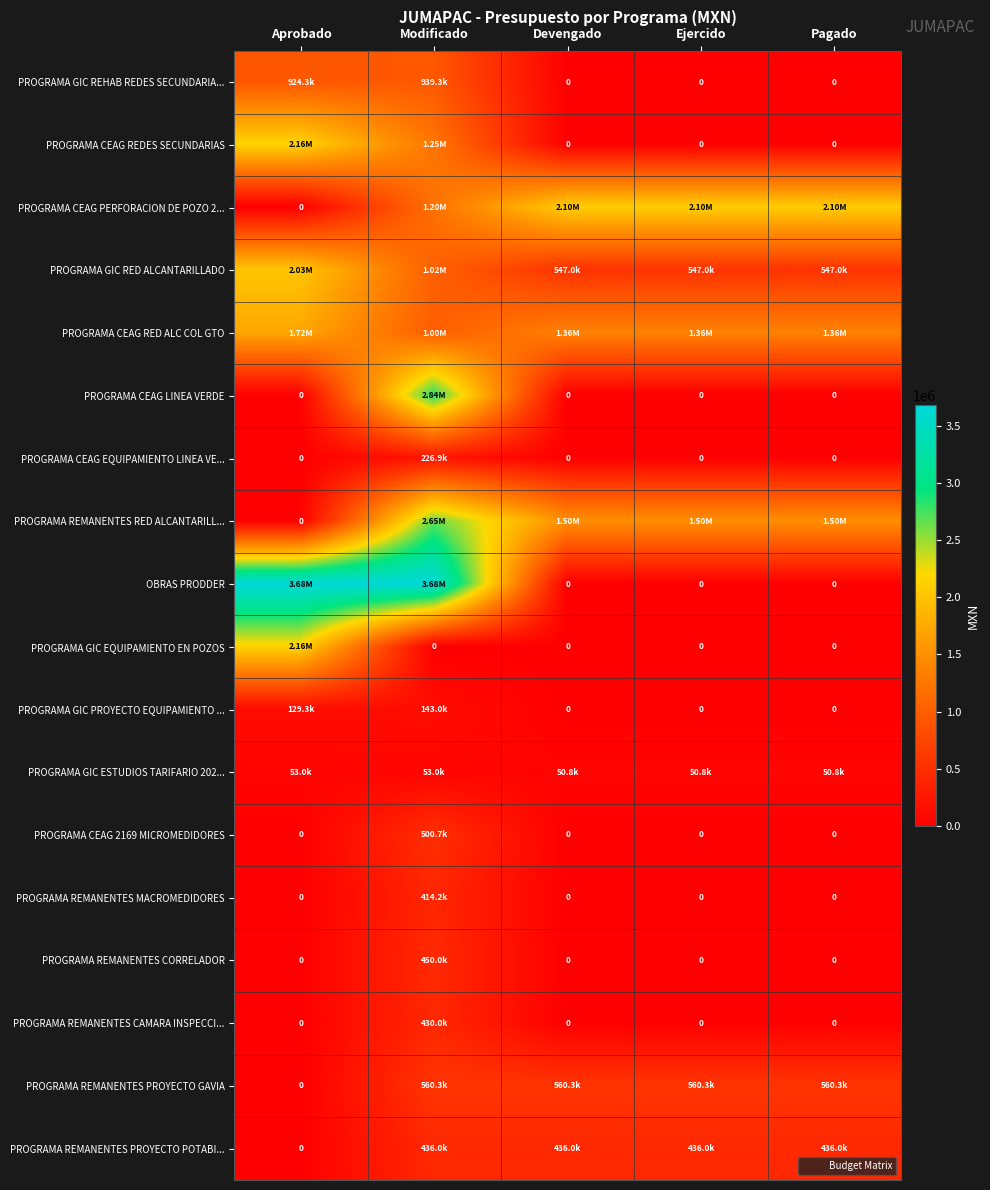

Where is PROGRAMA REMANENTES PROYECTO GAVIA nearest to the value 280153?

Aprobado